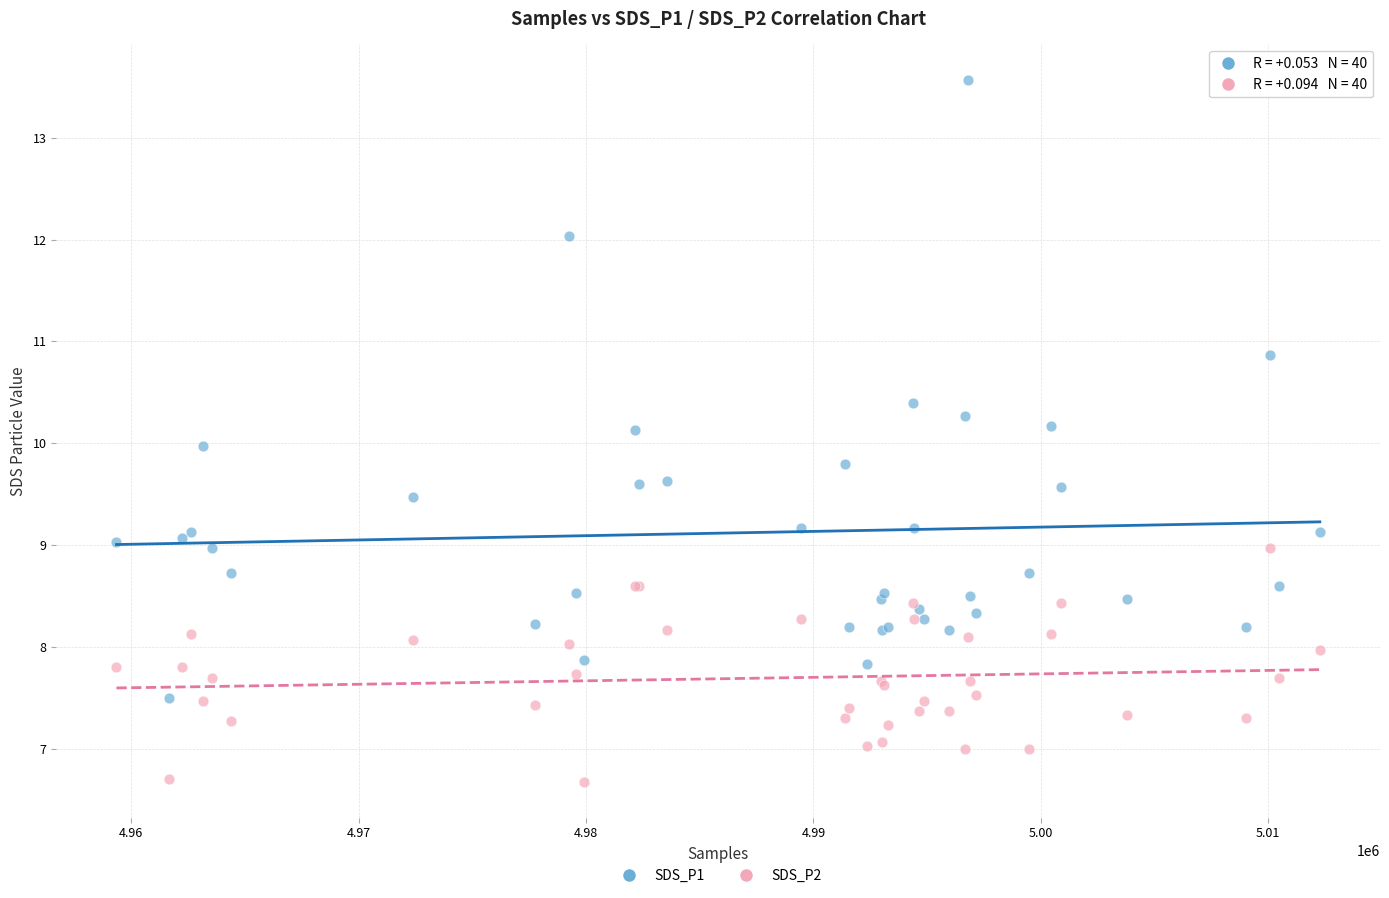

Which series has the widest spread of Y values?

SDS_P1